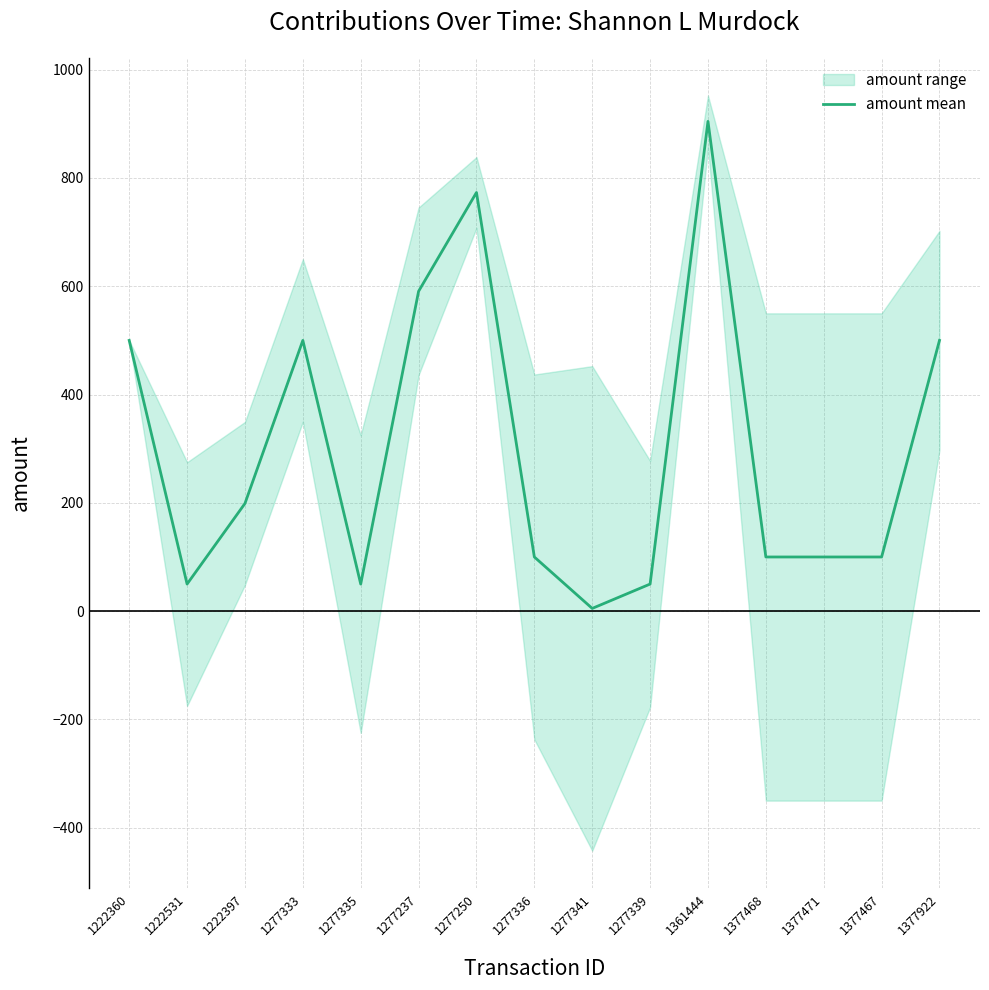

At which label does the data first exceed 100?

1222360